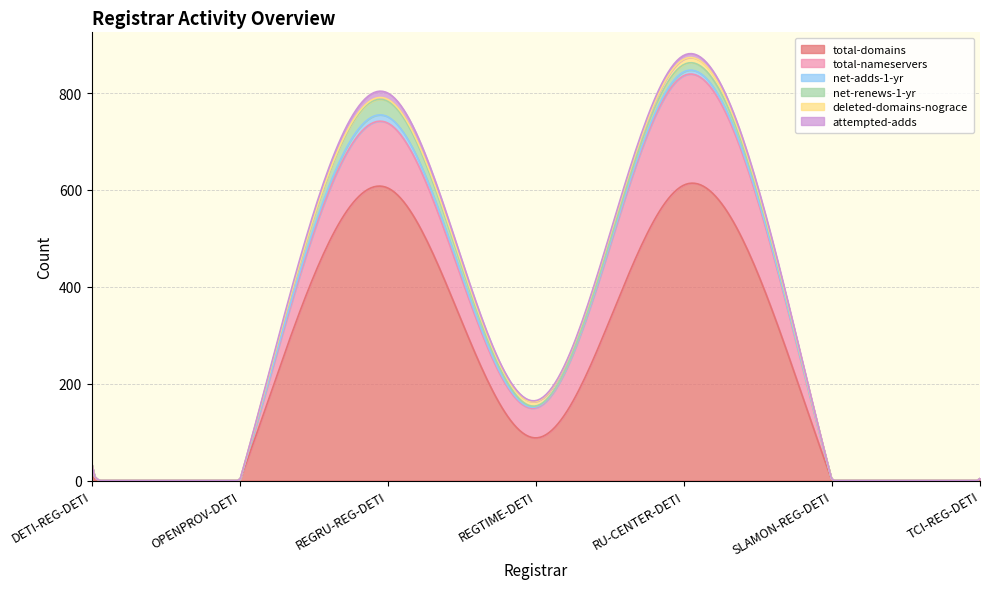

At REGRU-REG-DETI, list the series in order from smallest to largest.

deleted-domains-nograce, net-adds-1-yr, attempted-adds, net-renews-1-yr, total-nameservers, total-domains